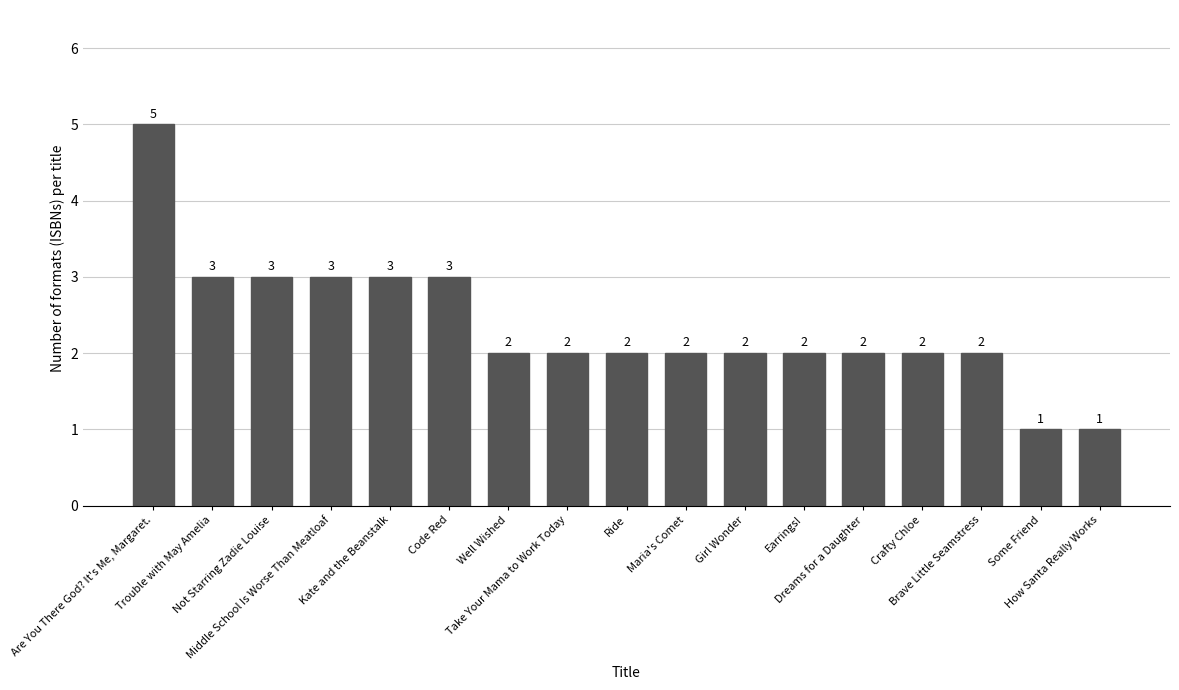

How many values are between 2 and 3?

14